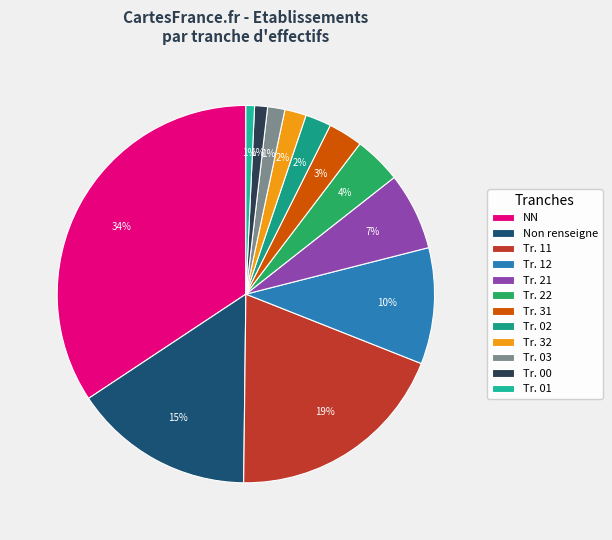

How many slices are in this pie chart?

12